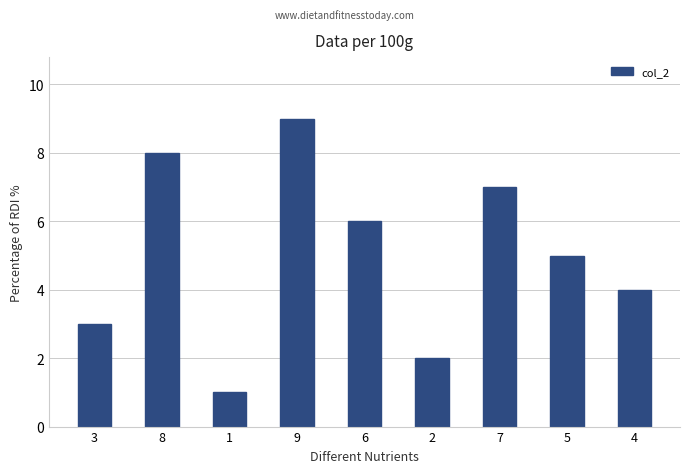

What is the label of the 8th bar from the right?

8